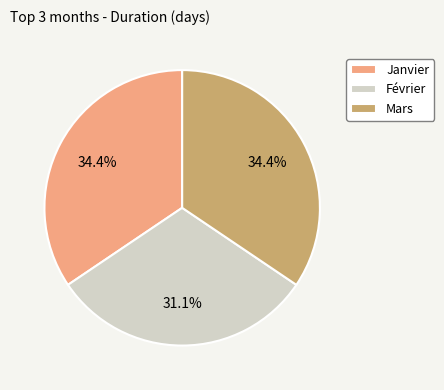

Does any single category account for the majority?

No